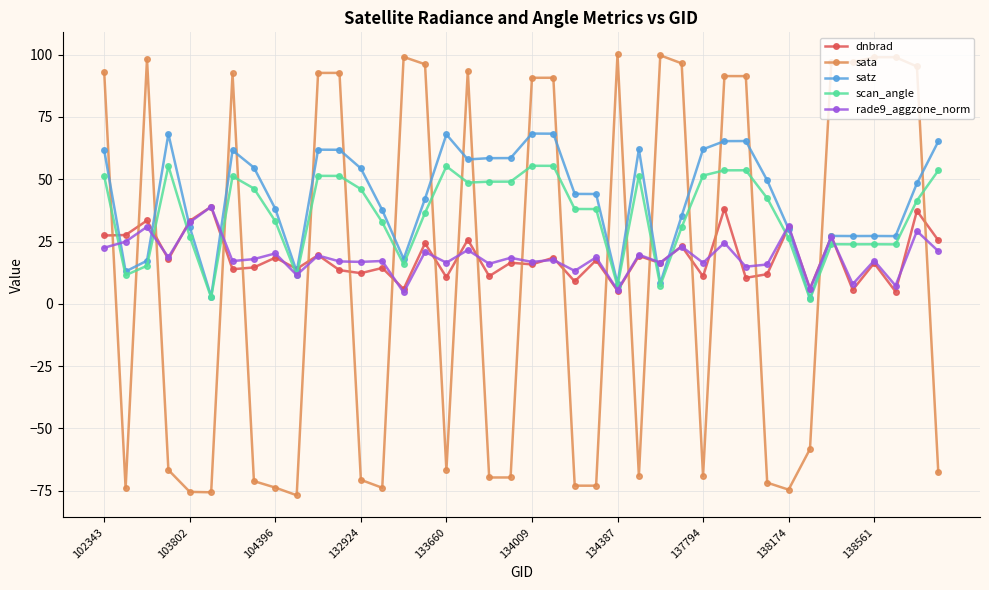

True or false: scan_angle and sata cross at least once.

True